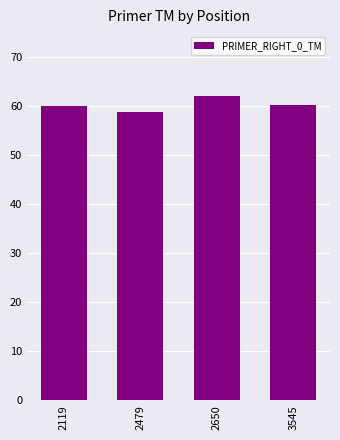

What is the change in value from 2650 to 3545?

-1.8